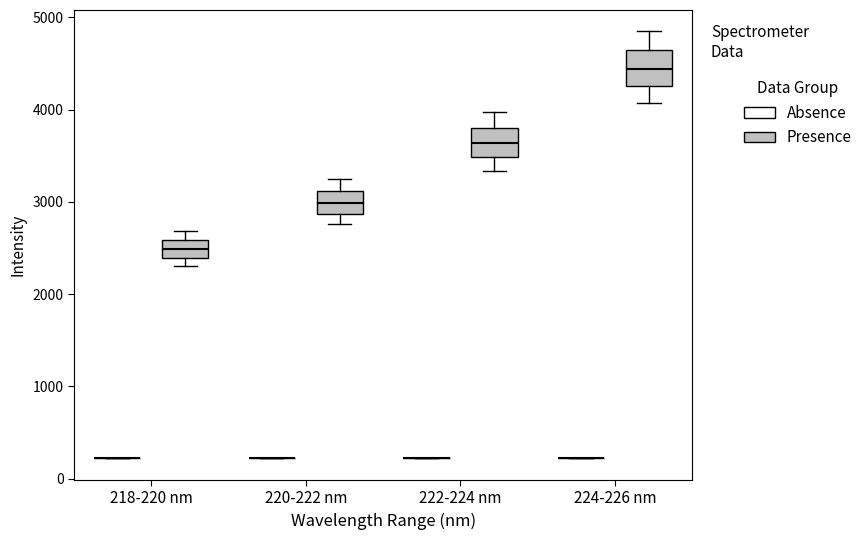

Where does the lower whisker of the box for 220-222 nm (Presence) end on the y-axis? The values are not printed on the chart, so give them approximately, as read against the axis.

2800